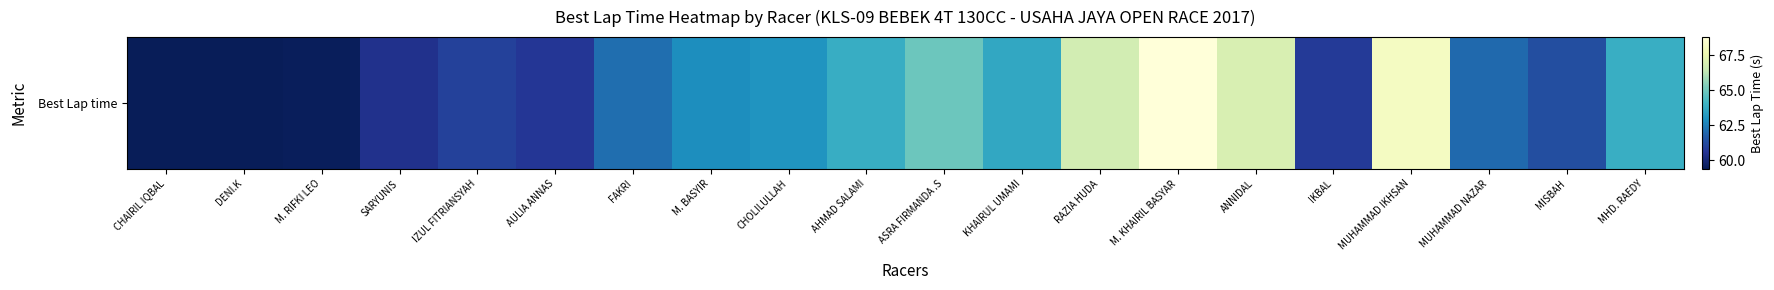

Which category has the lowest value across all series?

CHAIRIL IQBAL